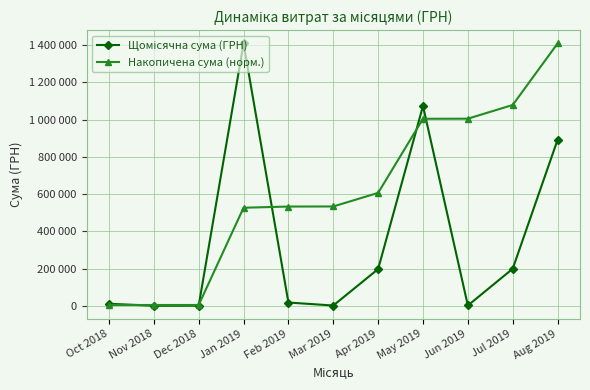

What is the difference between the Щомісячна сума (ГРН) values at Nov 2018 and Oct 2018?

10631.2